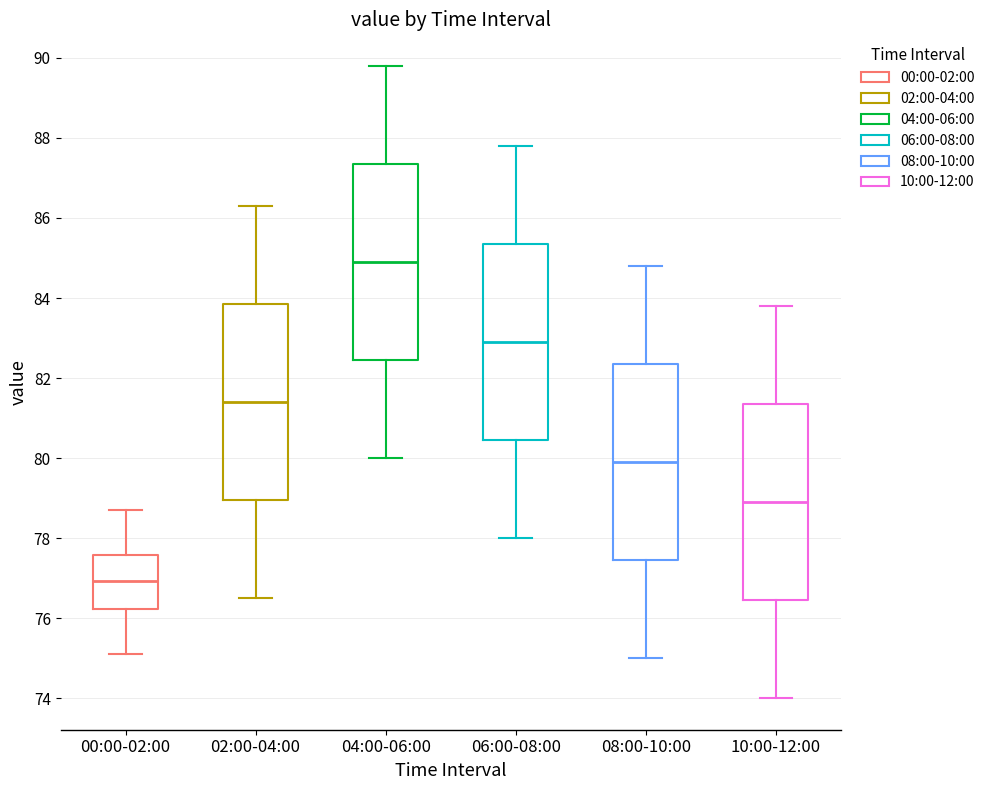

Reading left to right, read every box against the y-axis: the position of its median line, the range the box covers, and the ends of its whiskers. The values are not printed on the chart, so give them approximately, as read against the axis.

00:00-02:00: median 77.0, box 76.2 to 77.6, whiskers 75.2 to 78.8
02:00-04:00: median 81.4, box 79.0 to 83.8, whiskers 76.6 to 86.4
04:00-06:00: median 85.0, box 82.4 to 87.4, whiskers 80.0 to 89.8
06:00-08:00: median 83.0, box 80.4 to 85.4, whiskers 78.0 to 87.8
08:00-10:00: median 80.0, box 77.4 to 82.4, whiskers 75.0 to 84.8
10:00-12:00: median 79.0, box 76.4 to 81.4, whiskers 74.0 to 83.8